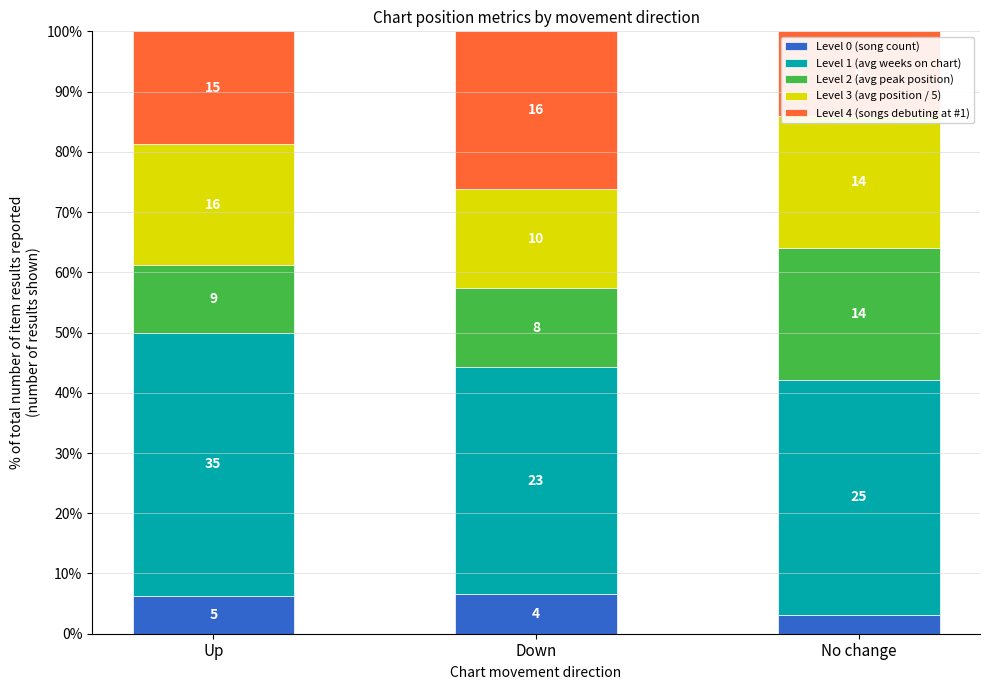

Which series has the largest total across all categories?

Level 1 (avg weeks on chart)